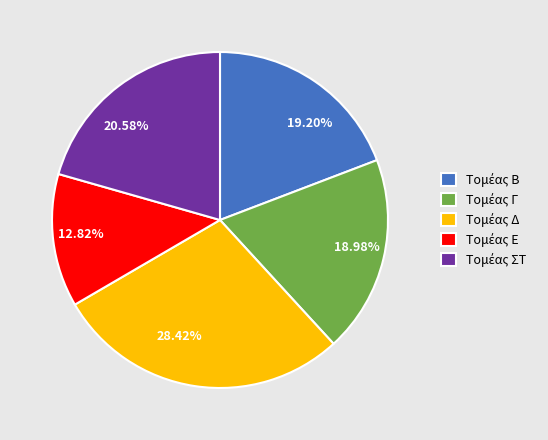

Is there a majority slice in this chart?

No